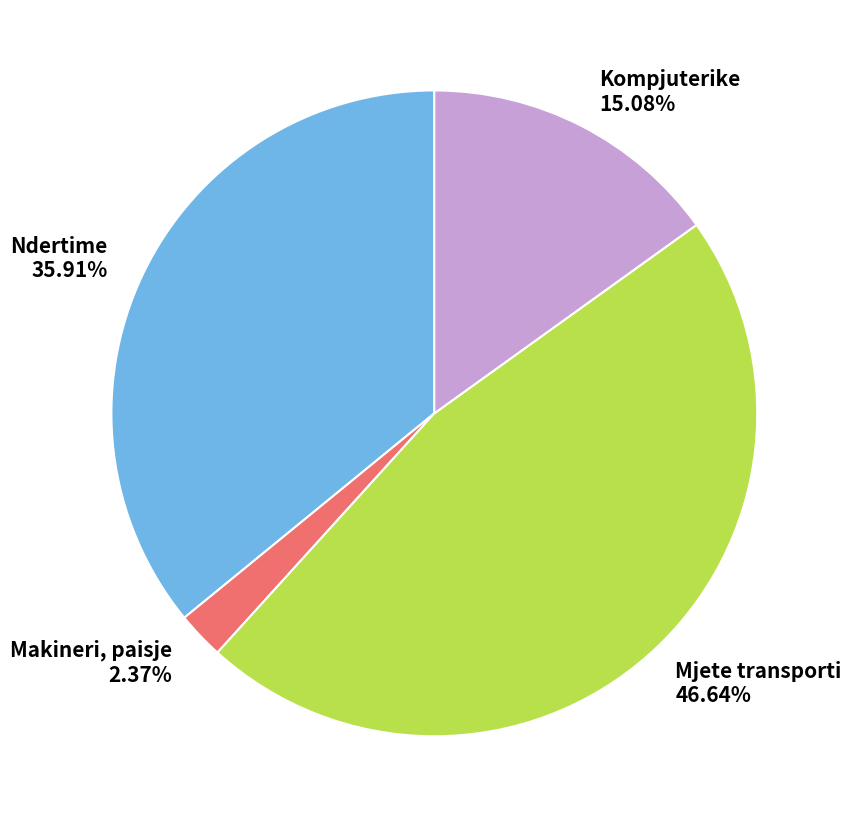

What percentage is the Makineri, paisje slice, to the nearest percent?

2%